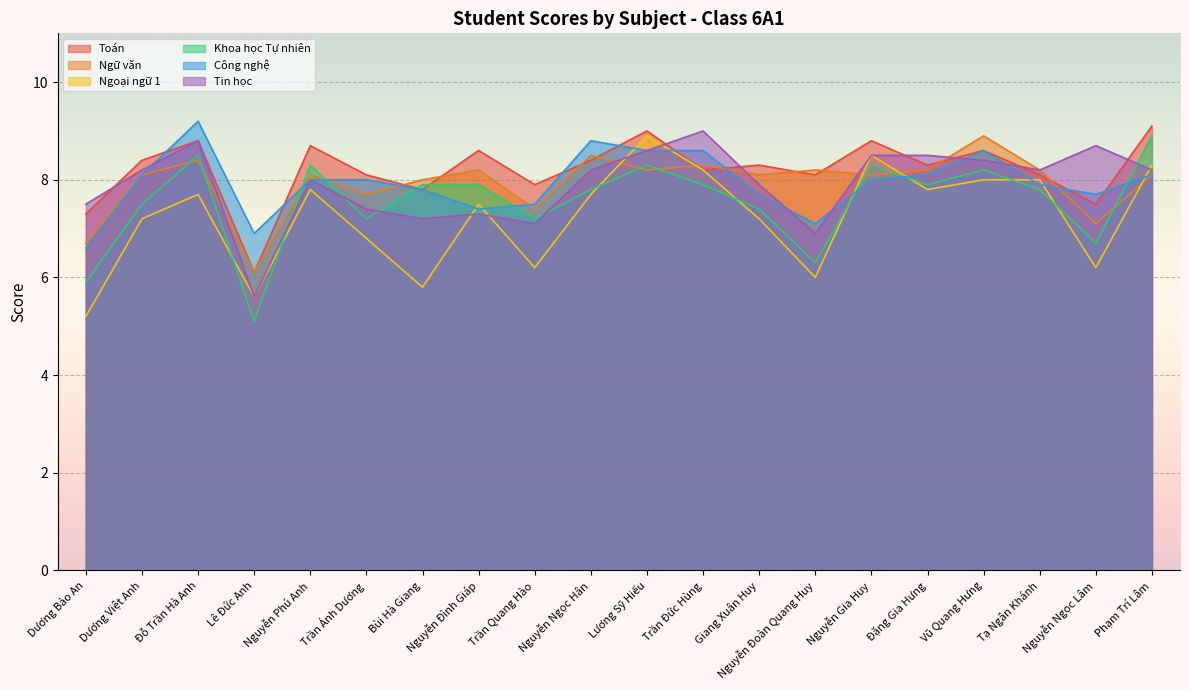

What is the smallest value displayed?

5.1